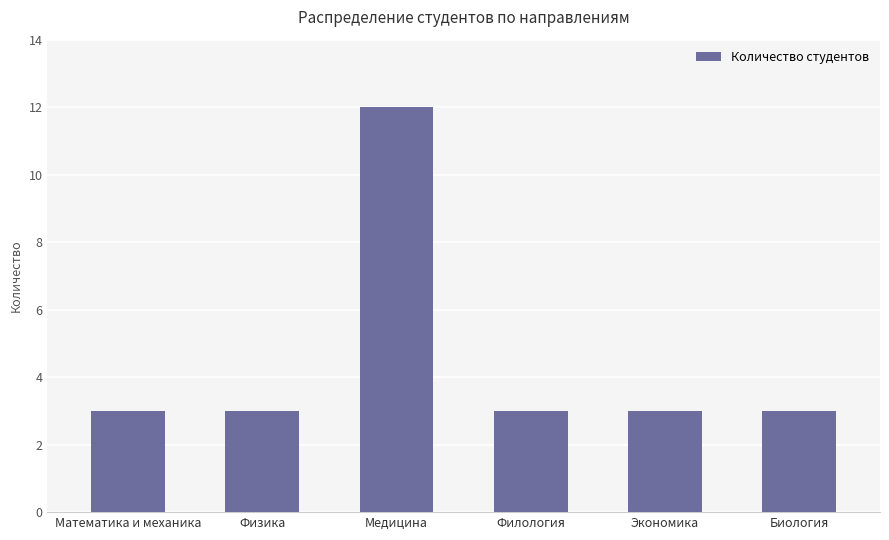

Which label corresponds to the largest value in the chart?

Медицина